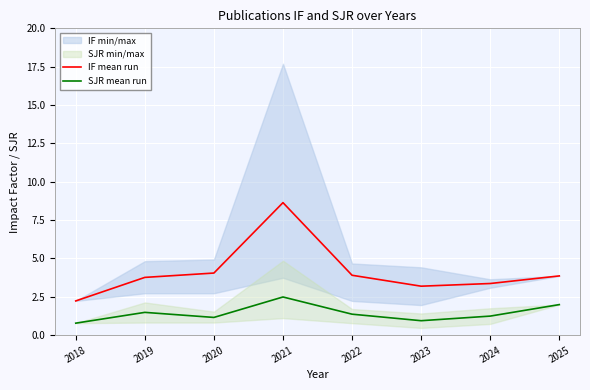

How many interior local peaks does the SJR mean run series have?

2